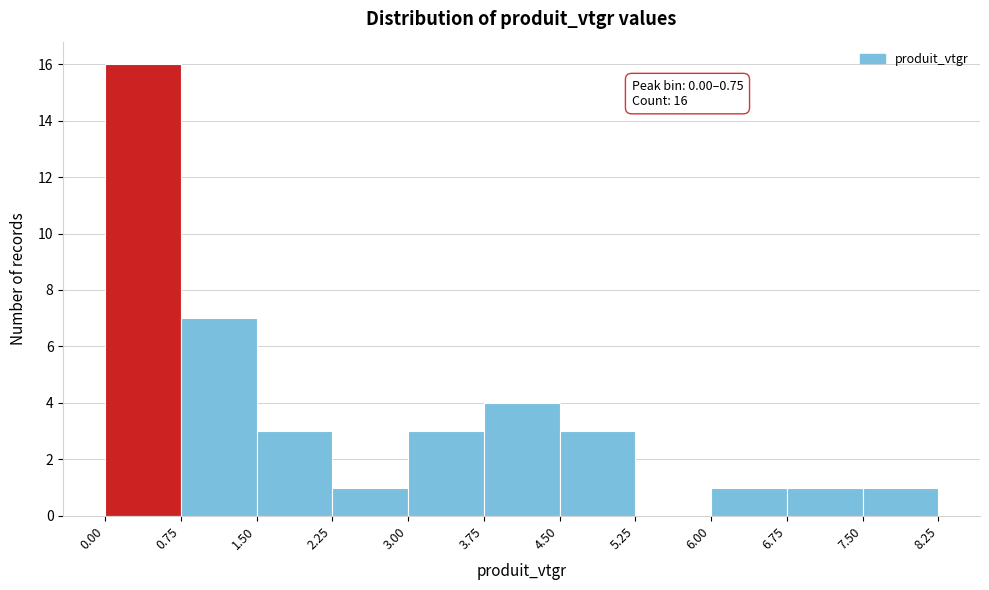

Over which range of the x-axis is the bar tallest?

0.00 to 0.75